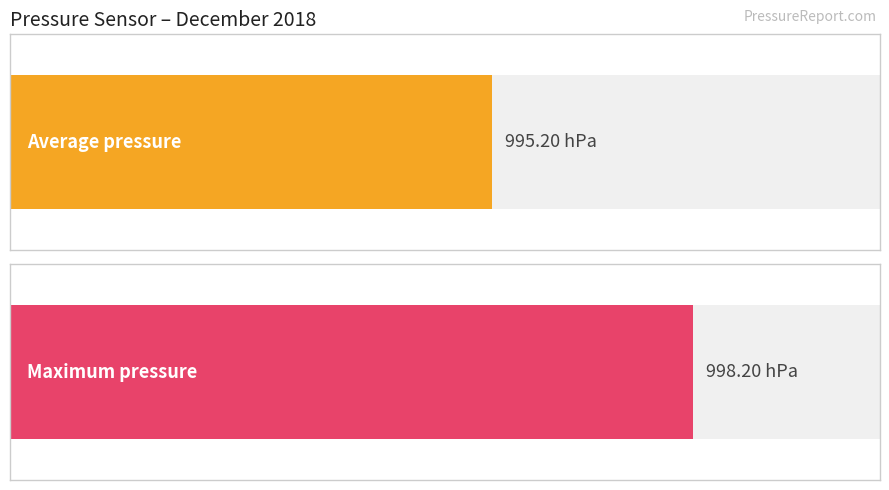

How many distinct data groups are displayed?

2